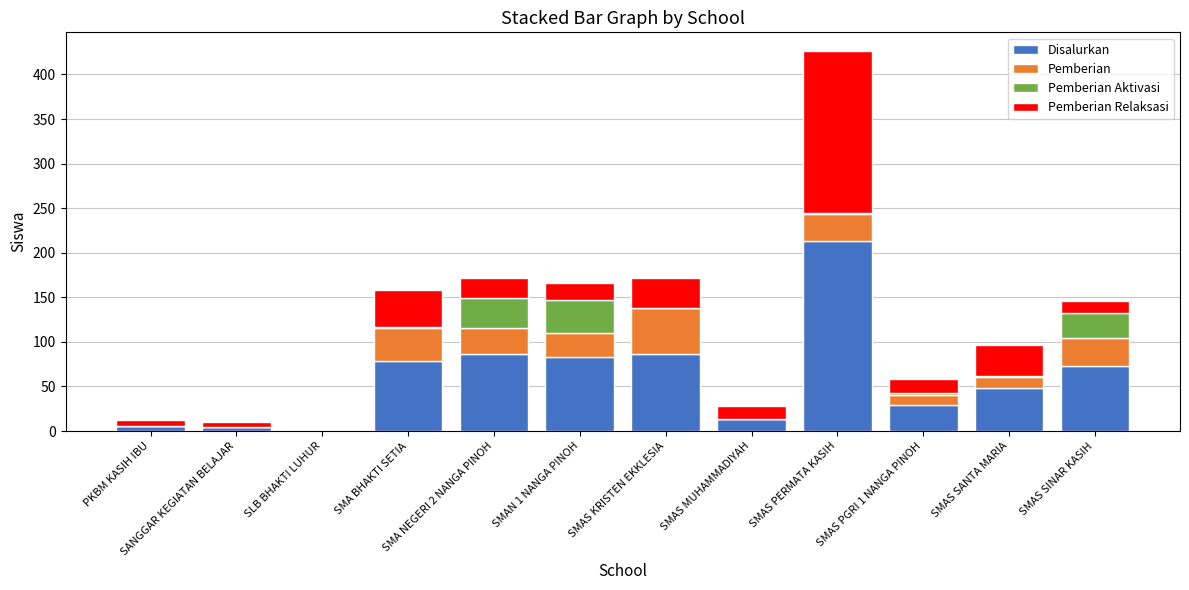

What is the total value across all series at SMAS KRISTEN EKKLESIA?

172